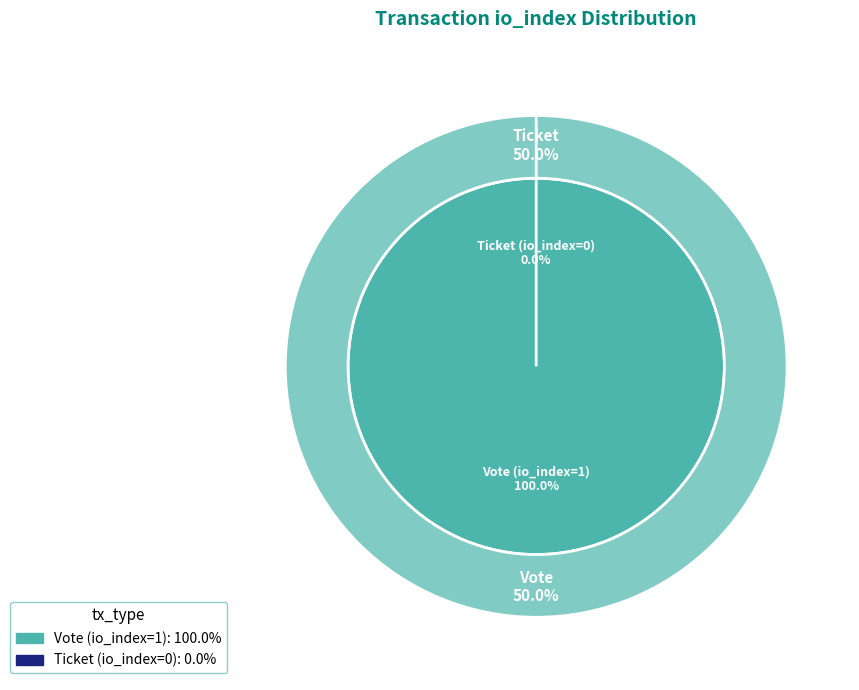

What is the smallest slice in the pie chart?

Ticket (io_index=0)